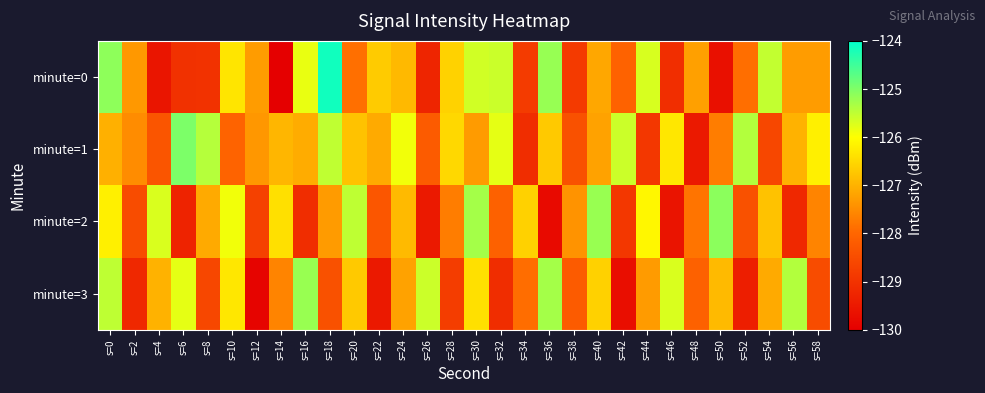

What is the total value across all series at s=36?

-507.0